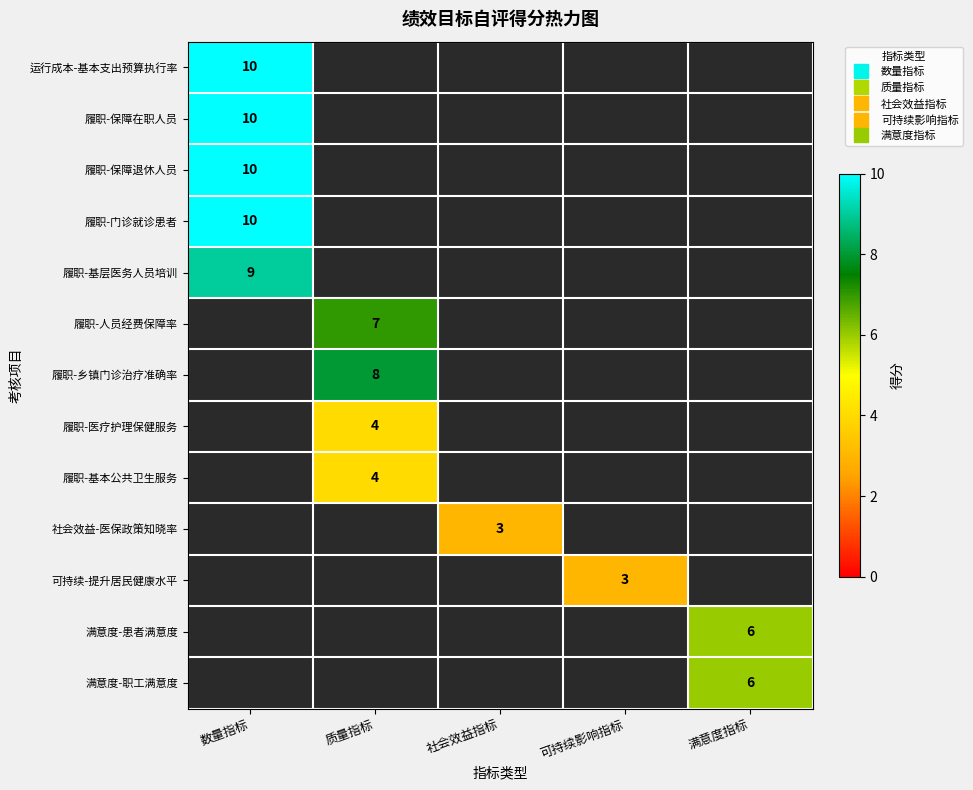

Which has a higher value, 满意度指标 or 可持续影响指标?

可持续影响指标